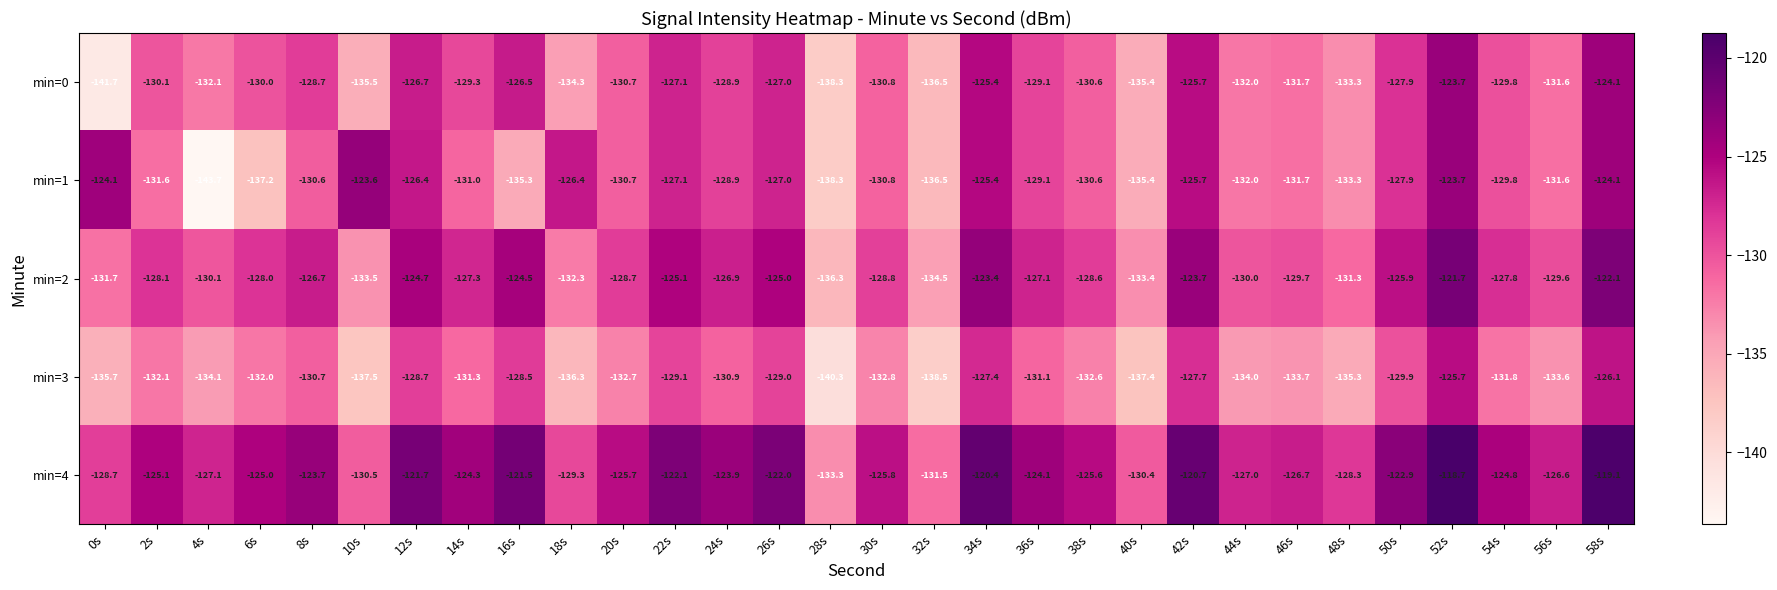

At which label is min=2 closest to -129?

30s